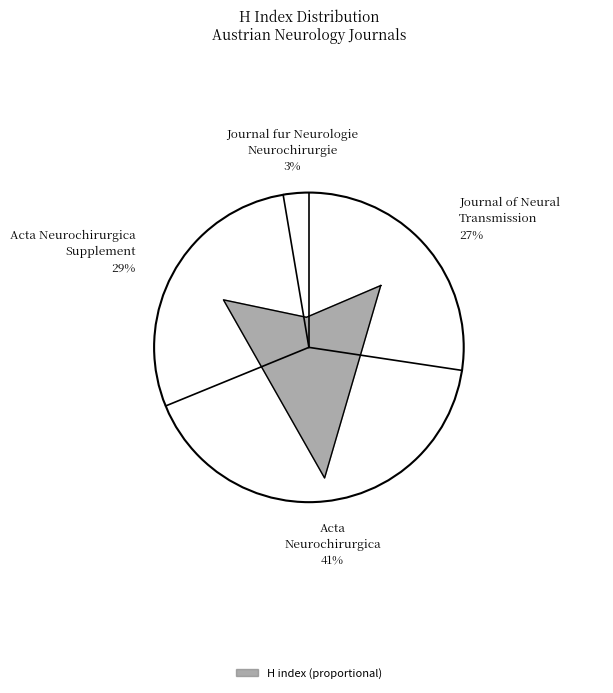

To the nearest percent, what portion does Acta Neurochirurgica
Supplement represent?

29%